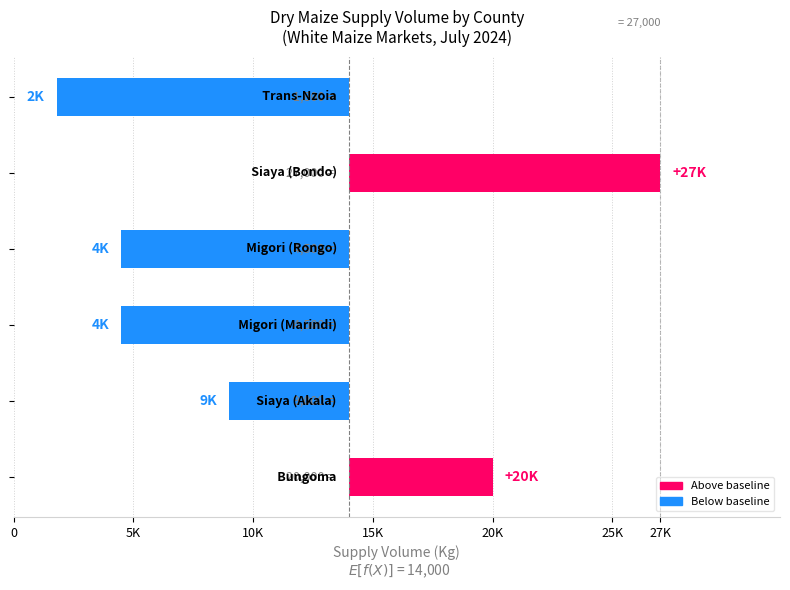

Rank the categories by value from lowest to highest.

Trans-Nzoia, Migori (Marindi), Migori (Rongo), Siaya (Akala), Bungoma, Siaya (Bondo)